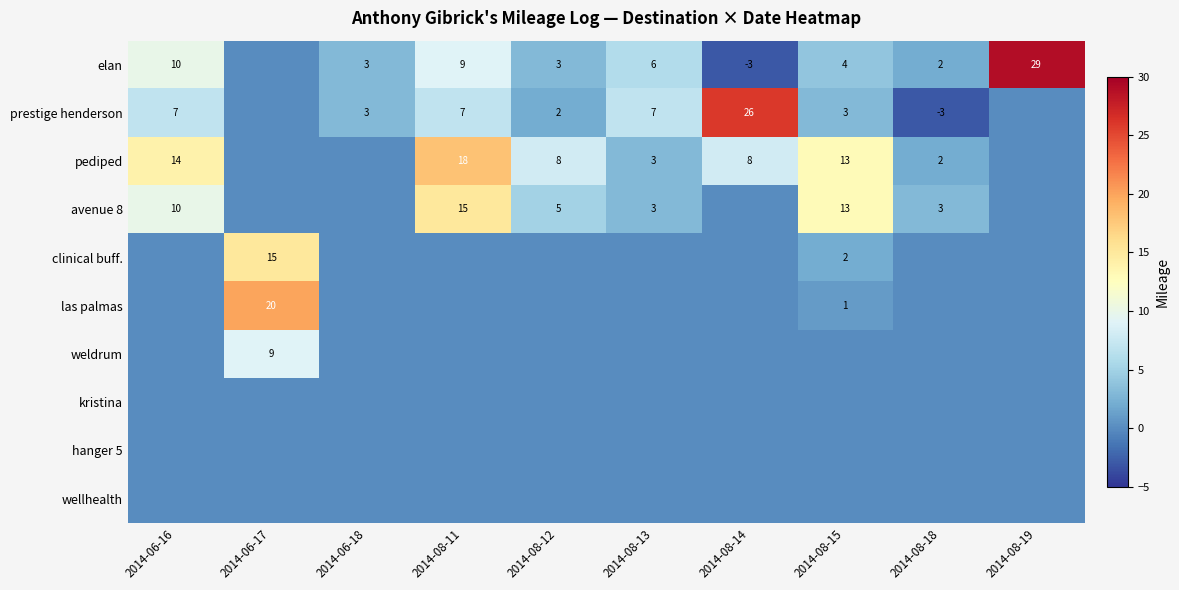

What is the total value across all series at 2014-06-16?

41